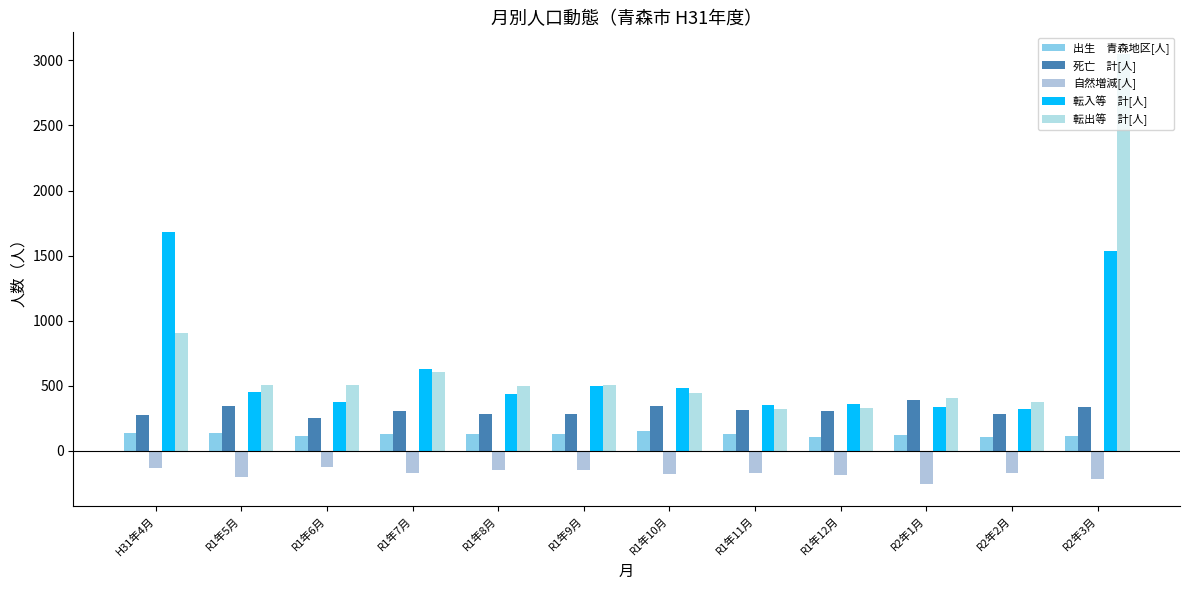

Reading left to right, what are all the values shown in this chart?

出生　青森地区[人]: H31年4月=138	R1年5月=135	R1年6月=117	R1年7月=133	R1年8月=129	R1年9月=128	R1年10月=151	R1年11月=132	R1年12月=109	R2年1月=123	R2年2月=107	R2年3月=113
死亡　計[人]: H31年4月=277	R1年5月=348	R1年6月=254	R1年7月=308	R1年8月=287	R1年9月=284	R1年10月=344	R1年11月=311	R1年12月=303	R2年1月=391	R2年2月=282	R2年3月=334
自然増減[人]: H31年4月=-130	R1年5月=-201	R1年6月=-122	R1年7月=-173	R1年8月=-150	R1年9月=-149	R1年10月=-179	R1年11月=-170	R1年12月=-187	R2年1月=-256	R2年2月=-167	R2年3月=-216
転入等　計[人]: H31年4月=1678	R1年5月=453	R1年6月=373	R1年7月=627	R1年8月=435	R1年9月=495	R1年10月=486	R1年11月=350	R1年12月=358	R2年1月=341	R2年2月=325	R2年3月=1535
転出等　計[人]: H31年4月=905	R1年5月=508	R1年6月=509	R1年7月=605	R1年8月=500	R1年9月=503	R1年10月=447	R1年11月=319	R1年12月=327	R2年1月=404	R2年2月=376	R2年3月=3050